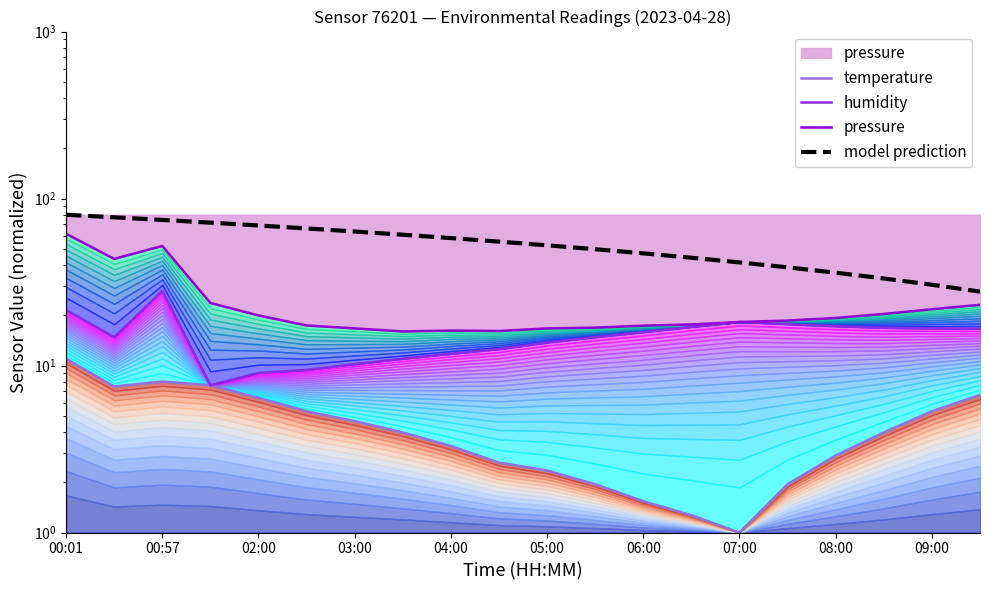

At which category does humidity reach its first local peak?

00:57